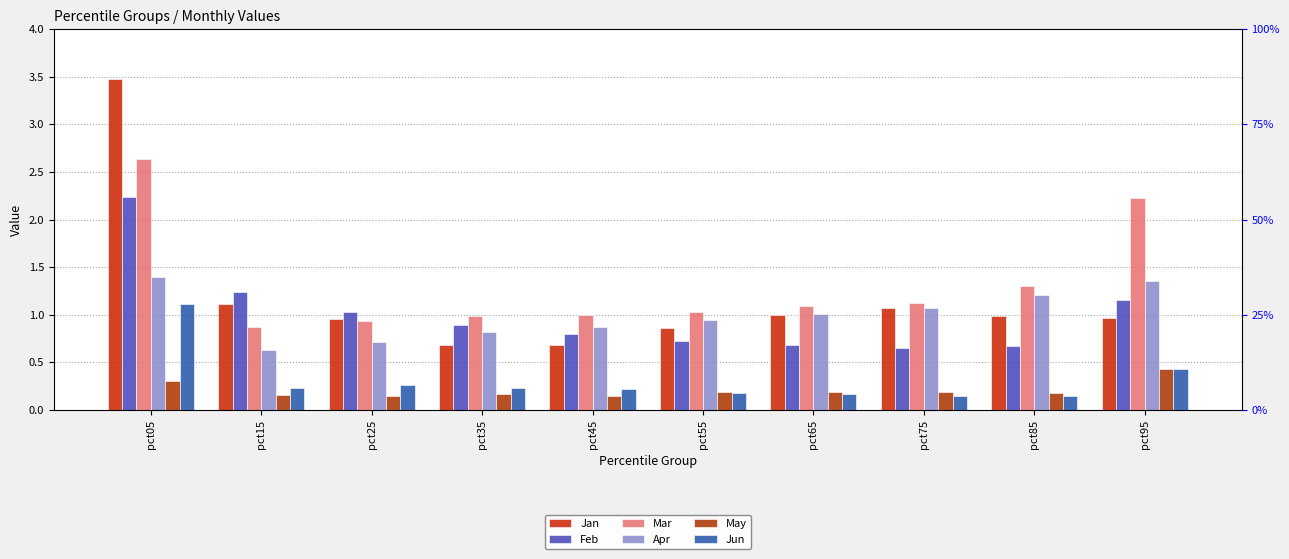

What is the highest value of the Apr series?

1.4